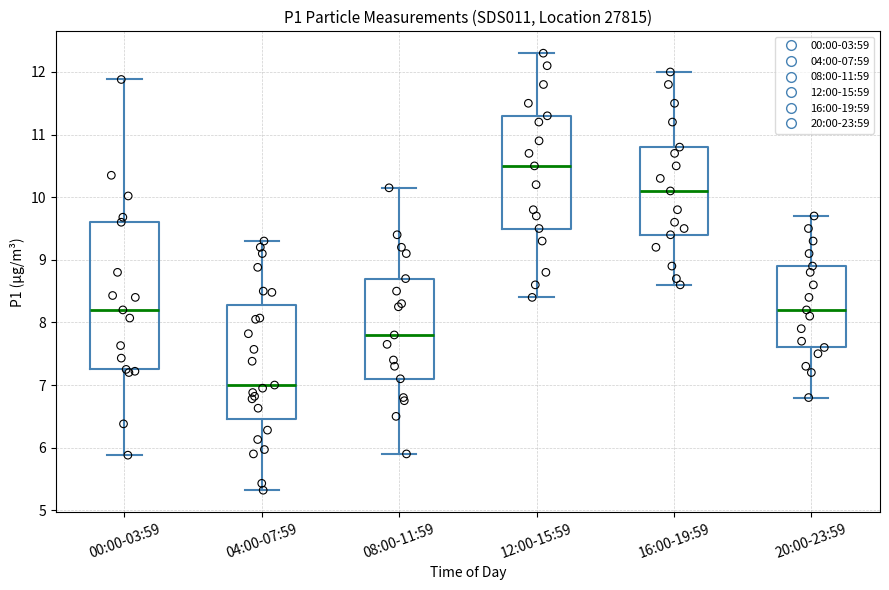

Reading left to right, transcribe this box plot: for each box, give where its median line is, the range the box spans, and where its two whiskers end, as read against the y-axis. The values are not printed on the chart, so give them approximately, as read against the axis.

00:00-03:59: median 8.2, box 7.3 to 9.6, whiskers 5.9 to 11.9
04:00-07:59: median 7.0, box 6.5 to 8.3, whiskers 5.3 to 9.3
08:00-11:59: median 7.8, box 7.1 to 8.7, whiskers 5.9 to 10.2
12:00-15:59: median 10.5, box 9.5 to 11.3, whiskers 8.4 to 12.3
16:00-19:59: median 10.1, box 9.4 to 10.8, whiskers 8.6 to 12.0
20:00-23:59: median 8.2, box 7.6 to 8.9, whiskers 6.8 to 9.7